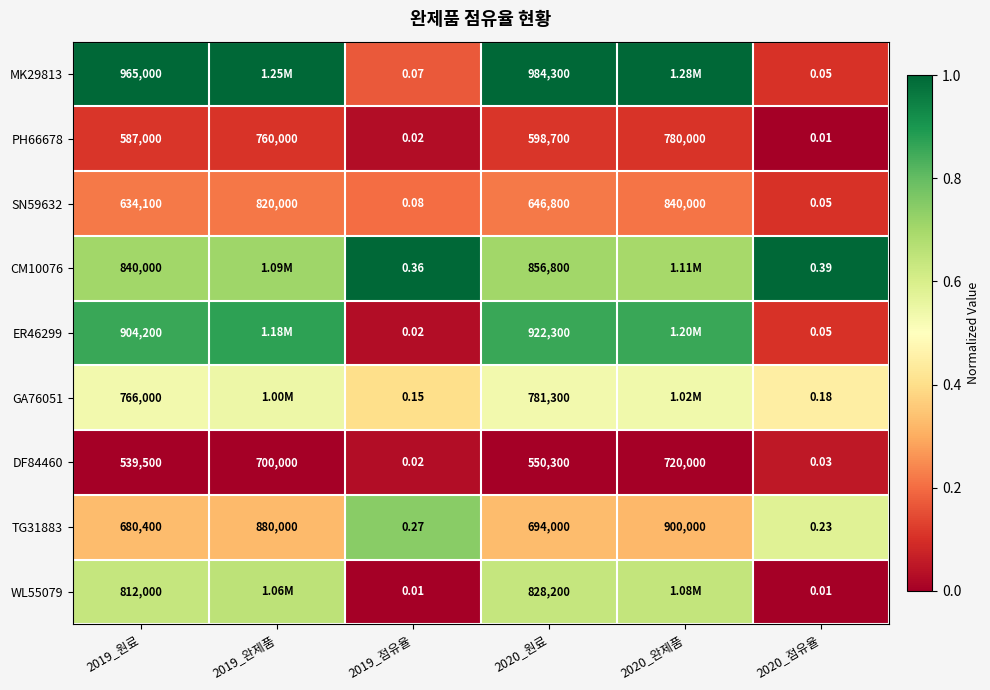

Count the number of data series in this chart.

9